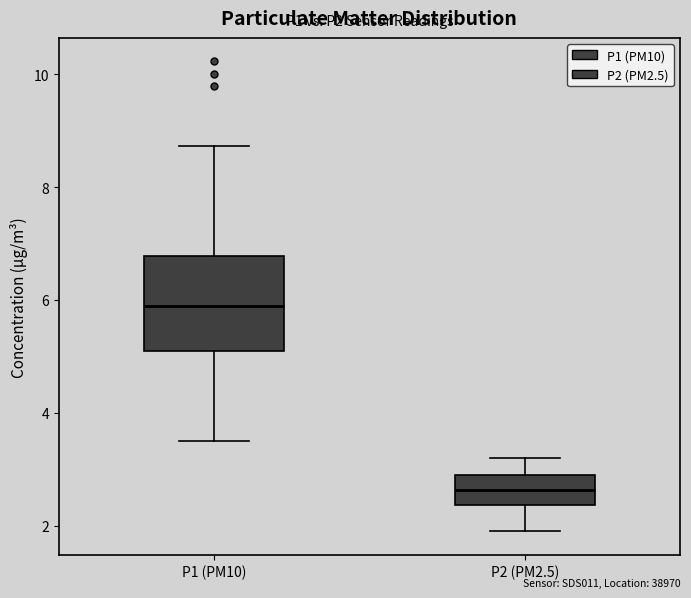

Reading left to right, transcribe this box plot: for each box, give where its median line is, the range the box spans, and where its two whiskers end, as read against the y-axis. The values are not printed on the chart, so give them approximately, as read against the axis.

P1 (PM10): median 5.8, box 5.0 to 6.8, whiskers 3.6 to 8.8
P2 (PM2.5): median 2.6, box 2.4 to 3.0, whiskers 2.0 to 3.2